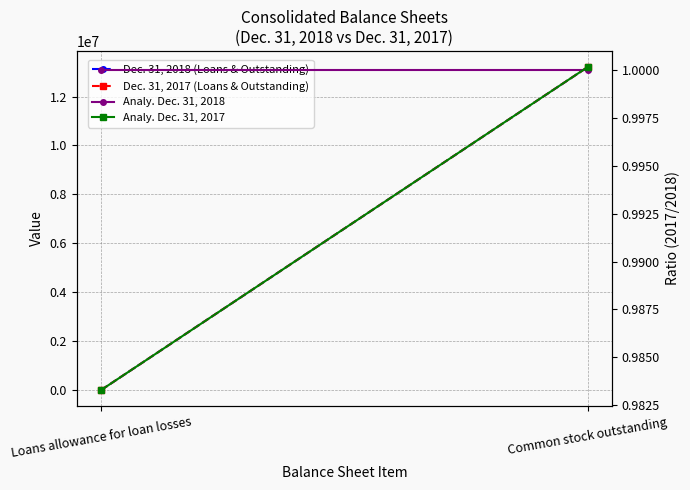

Reading left to right, transcribe all the data shown in this chart.

Dec. 31, 2018 (Loans & Outstanding): 7902.0	13201682.0
Dec. 31, 2017 (Loans & Outstanding): 7770.0	13203605.0
Analy. Dec. 31, 2018: 1.0	1.0
Analy. Dec. 31, 2017: 1.0	1.0